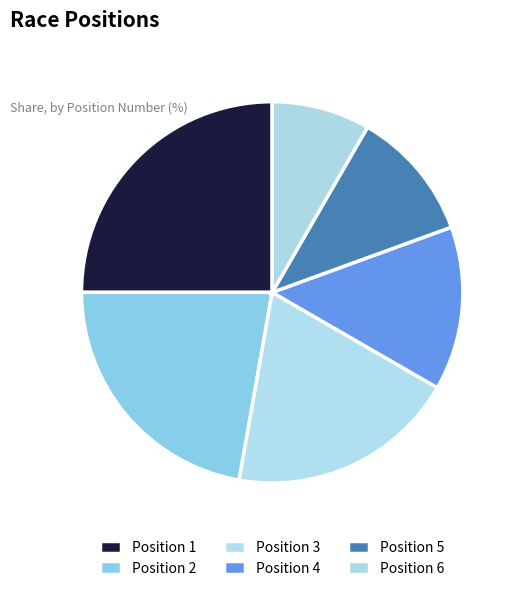

How many slices are in this pie chart?

6